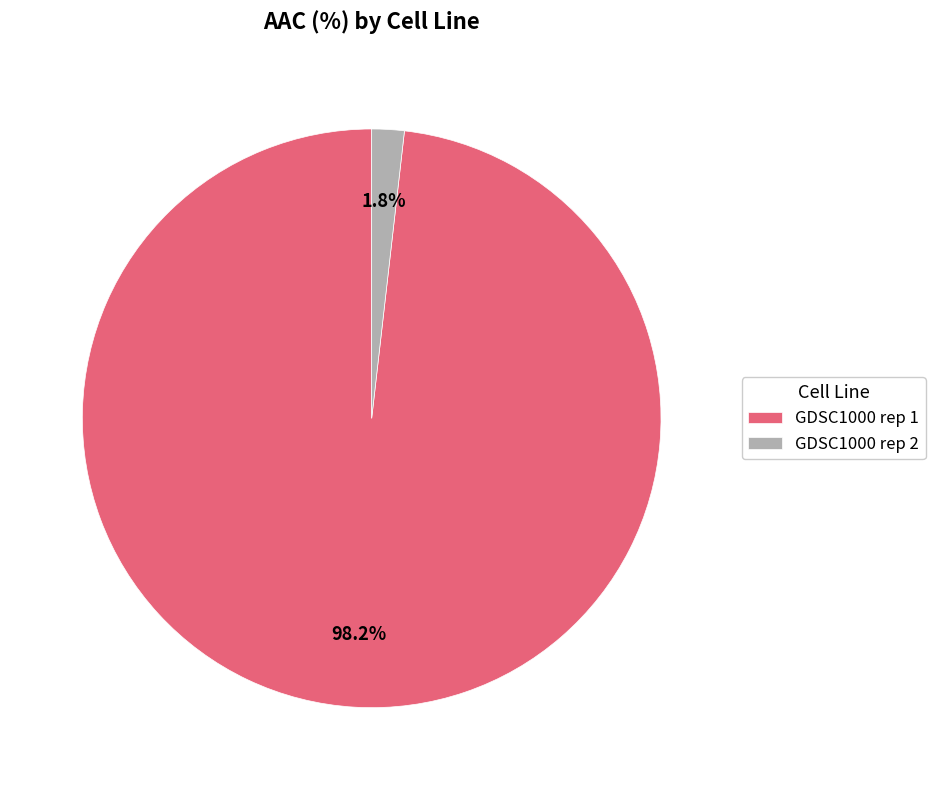

To the nearest percent, what is the average slice percentage?

50%